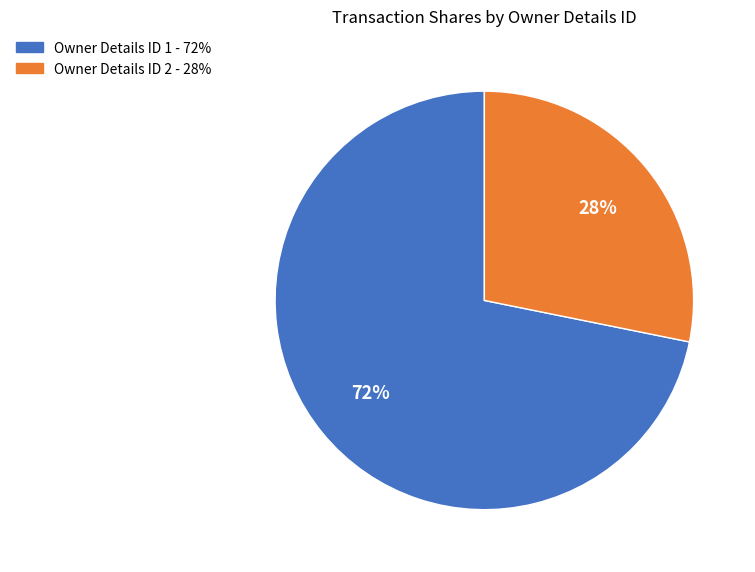

Rank the categories by value from highest to lowest.

Owner Details ID 1 - 72%, Owner Details ID 2 - 28%